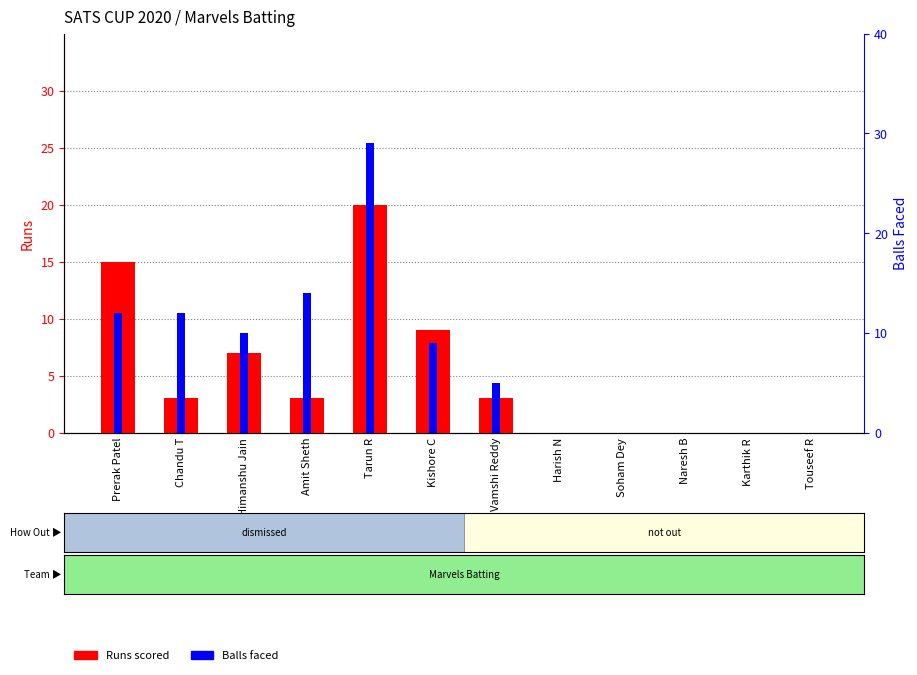

What is the sum of all Runs scored values?

60